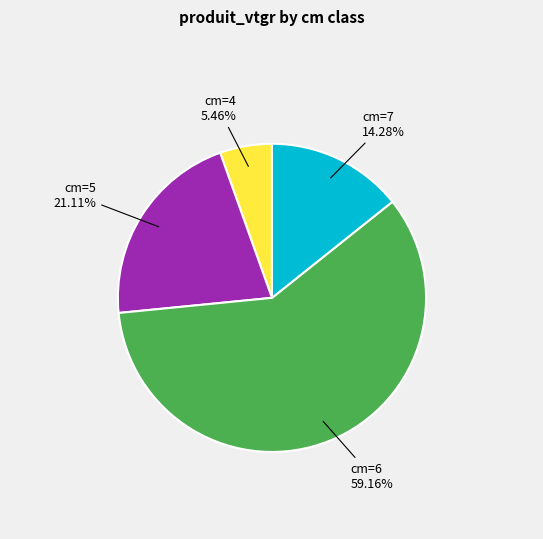

Count the number of slices in the pie.

4